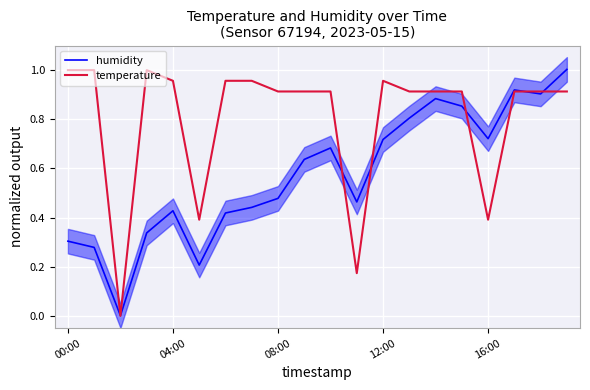

Which series changed the most between 04:00 and 16?

temperature